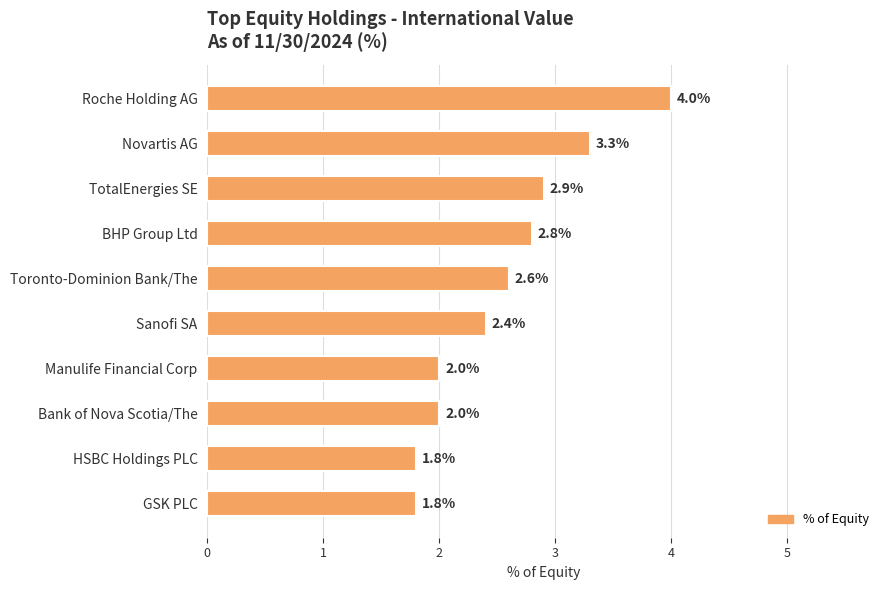

True or false: the data shows 2.4 at Sanofi SA.

True